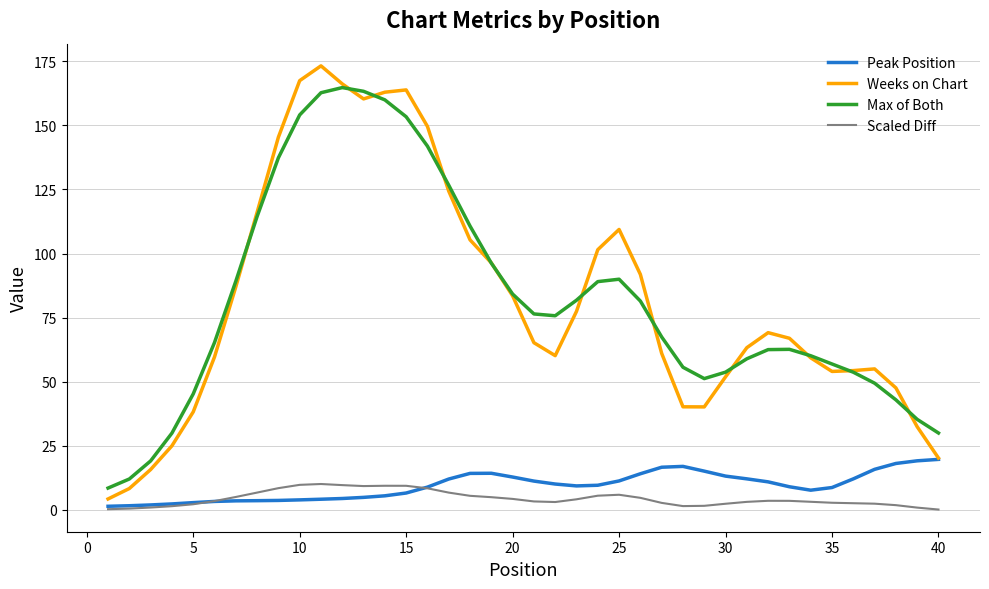

True or false: Peak Position and Max of Both intersect in this chart.

False